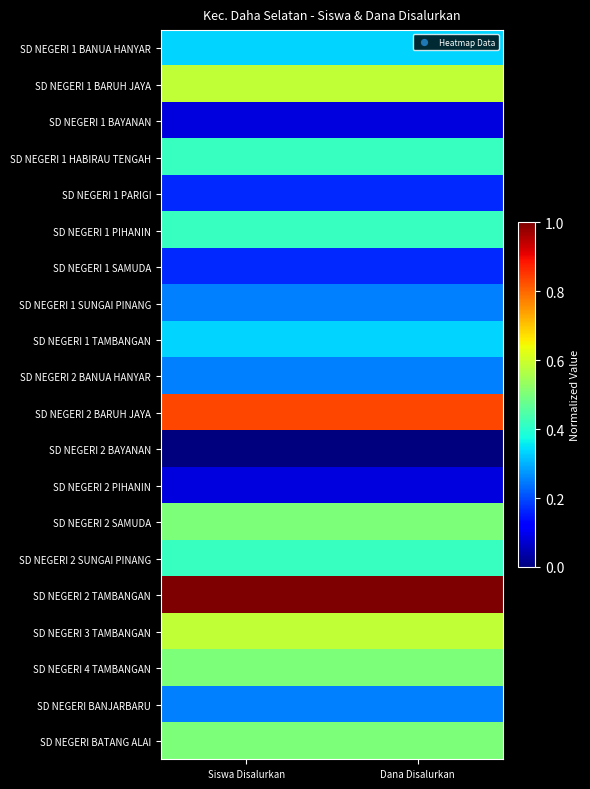

At Siswa Disalurkan, list the series in order from smallest to largest.

SD NEGERI 2 BAYANAN, SD NEGERI 1 BAYANAN, SD NEGERI 2 PIHANIN, SD NEGERI 1 PARIGI, SD NEGERI 1 SAMUDA, SD NEGERI 1 SUNGAI PINANG, SD NEGERI 2 BANUA HANYAR, SD NEGERI BANJARBARU, SD NEGERI 1 BANUA HANYAR, SD NEGERI 1 TAMBANGAN, SD NEGERI 1 HABIRAU TENGAH, SD NEGERI 1 PIHANIN, SD NEGERI 2 SUNGAI PINANG, SD NEGERI 2 SAMUDA, SD NEGERI 4 TAMBANGAN, SD NEGERI BATANG ALAI, SD NEGERI 1 BARUH JAYA, SD NEGERI 3 TAMBANGAN, SD NEGERI 2 BARUH JAYA, SD NEGERI 2 TAMBANGAN